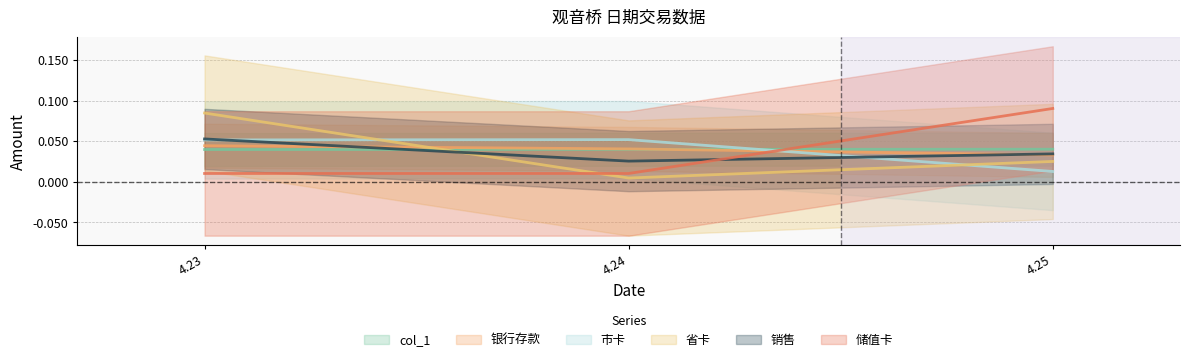

Which series changed the most between 4.23 and 4.24?

省卡